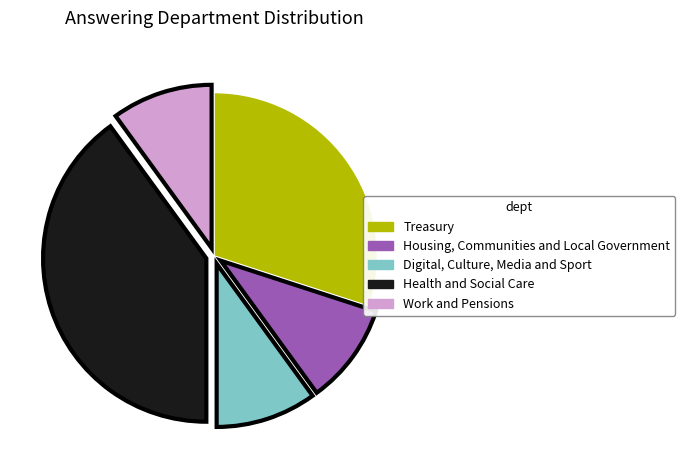

Which category has the biggest portion of the pie?

Health and Social Care